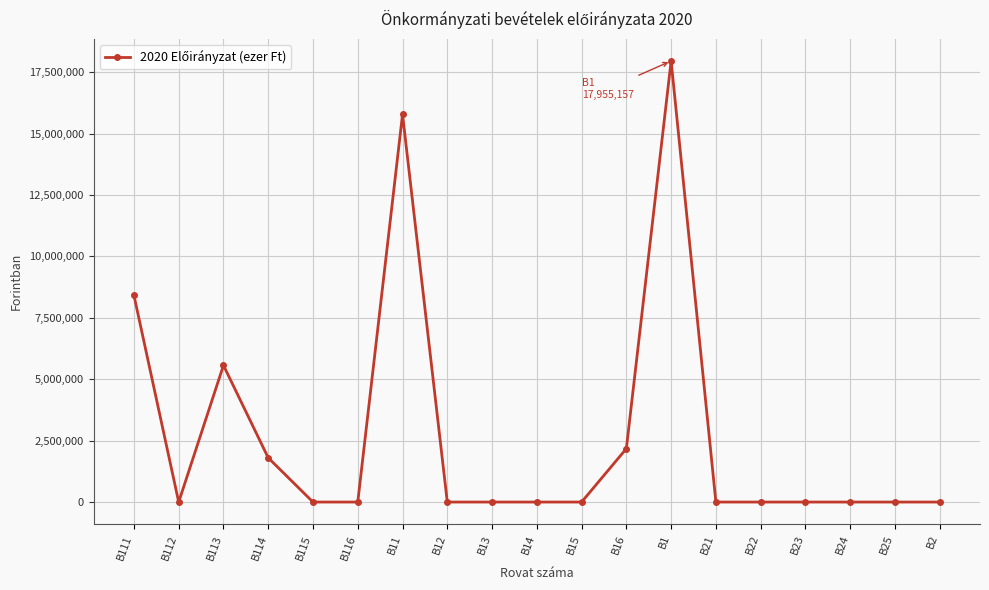

True or false: the data shows 8118161 at B112.

False